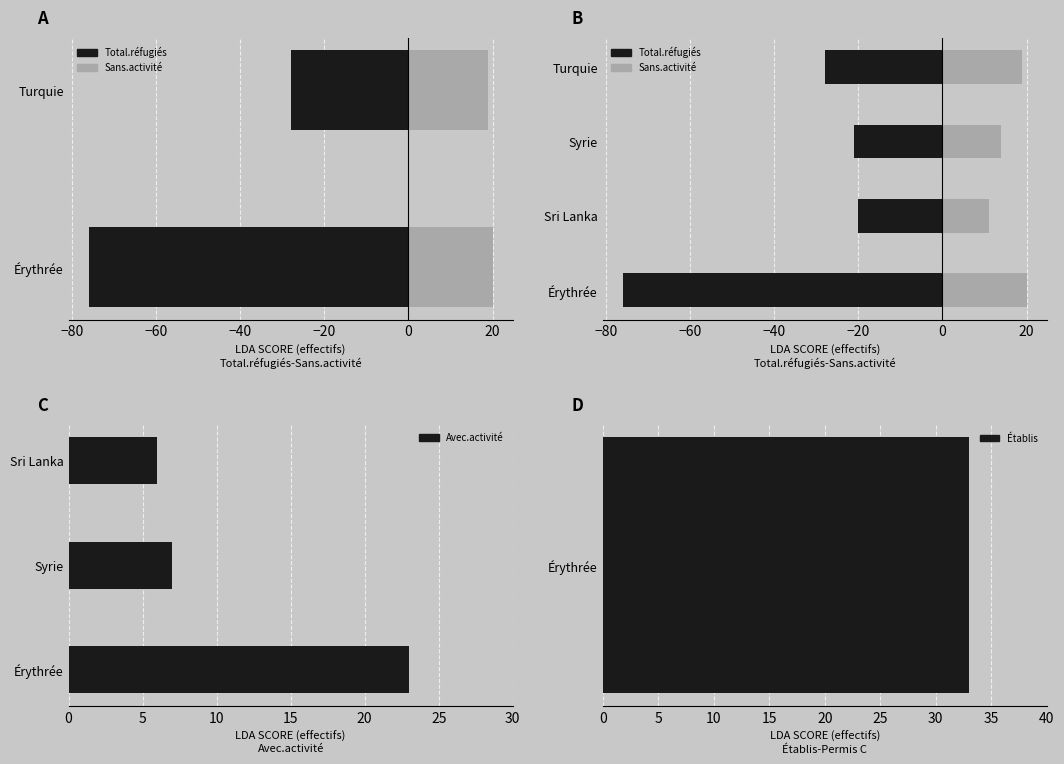

At which label is Avec.activité closest to 14?

Syrie